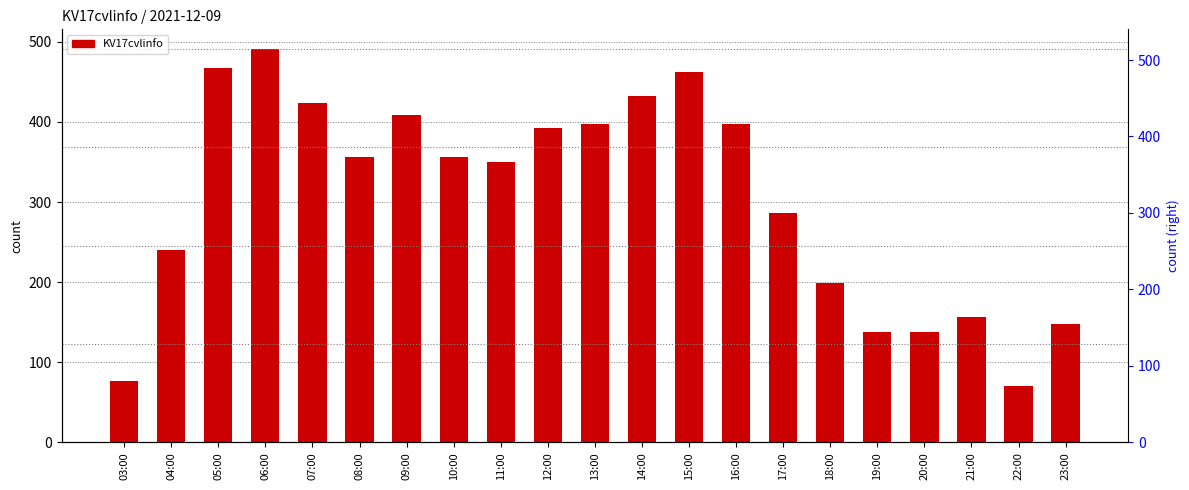

Which has a higher value, 13:00 or 09:00?

09:00